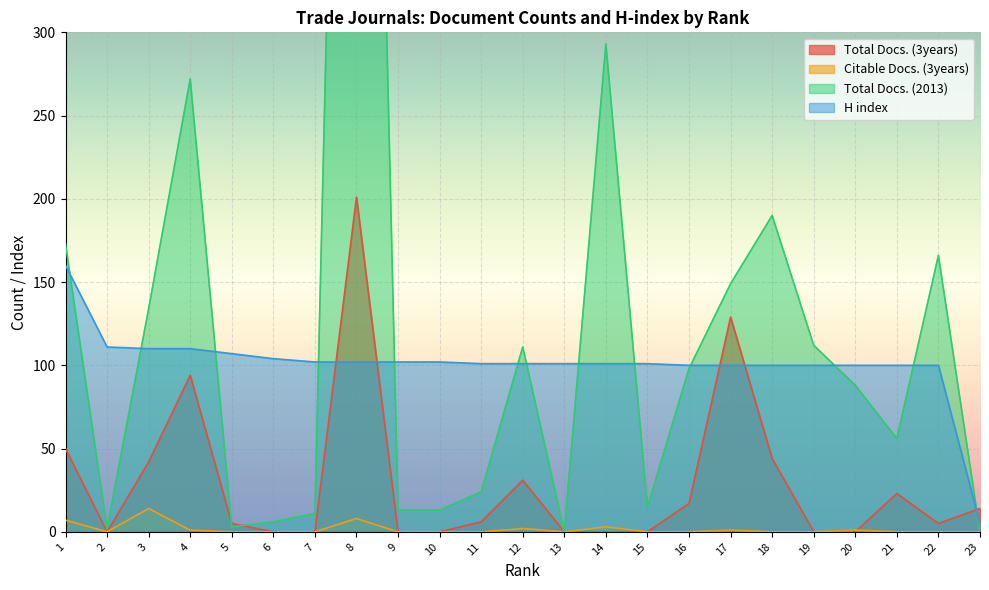

Rank the categories by Total Docs. (2013) value from lowest to highest.

13, 23, 2, 5, 6, 7, 9, 10, 15, 11, 21, 20, 16, 12, 19, 3, 17, 22, 1, 18, 4, 14, 8